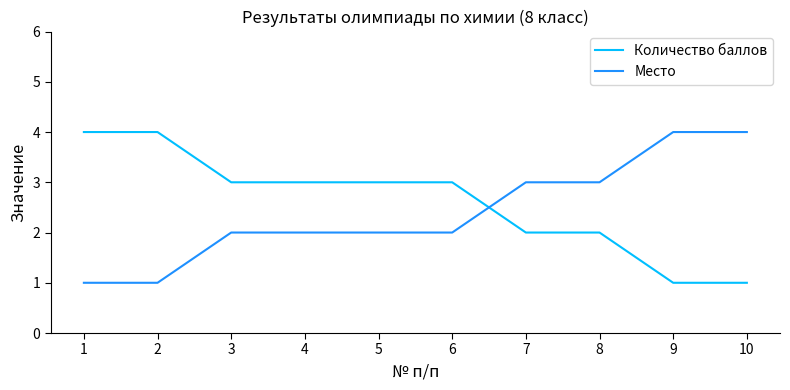

True or false: Количество баллов has a value of 5 at 4.

False